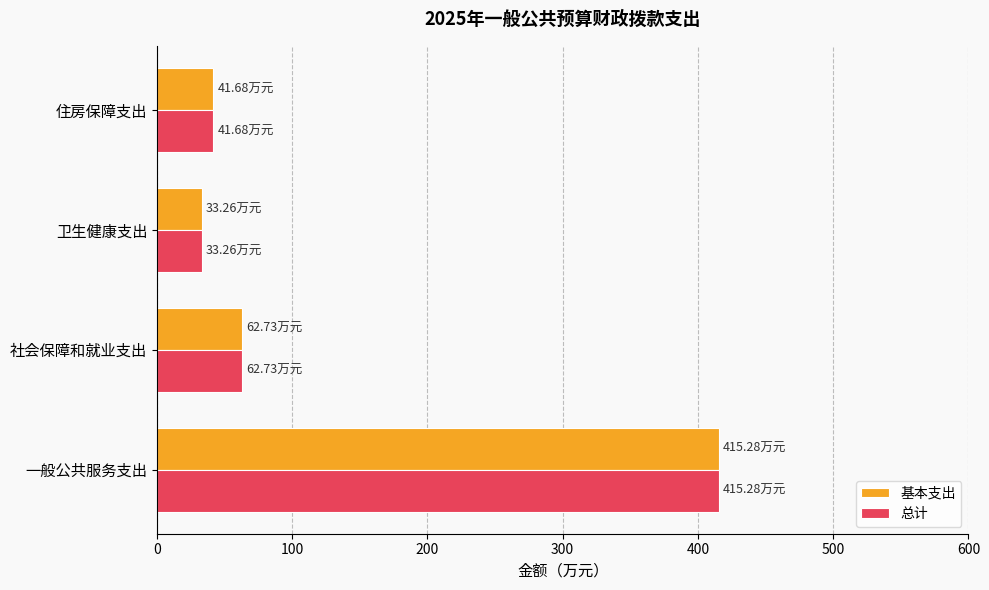

What is the total value across all series at 住房保障支出?

83.4